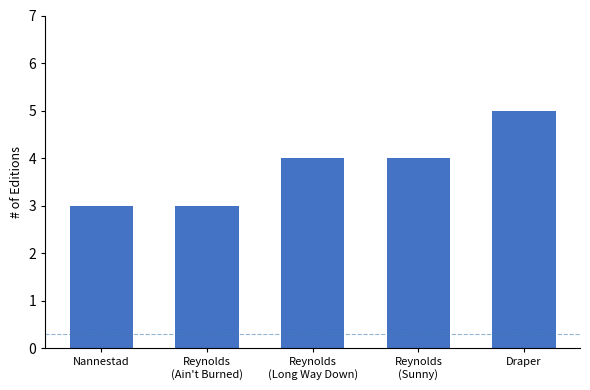

What is the change in value from Nannestad to Reynolds
(Long Way Down)?

+1